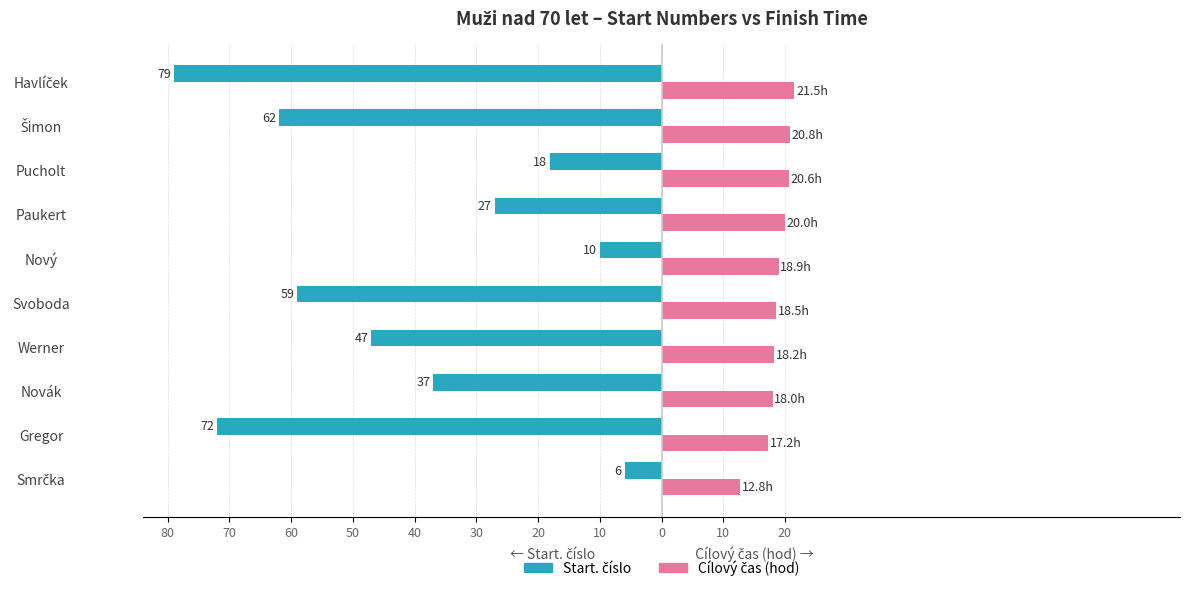

What are all the series names shown in the legend?

Start. číslo, Cílový čas (hod)